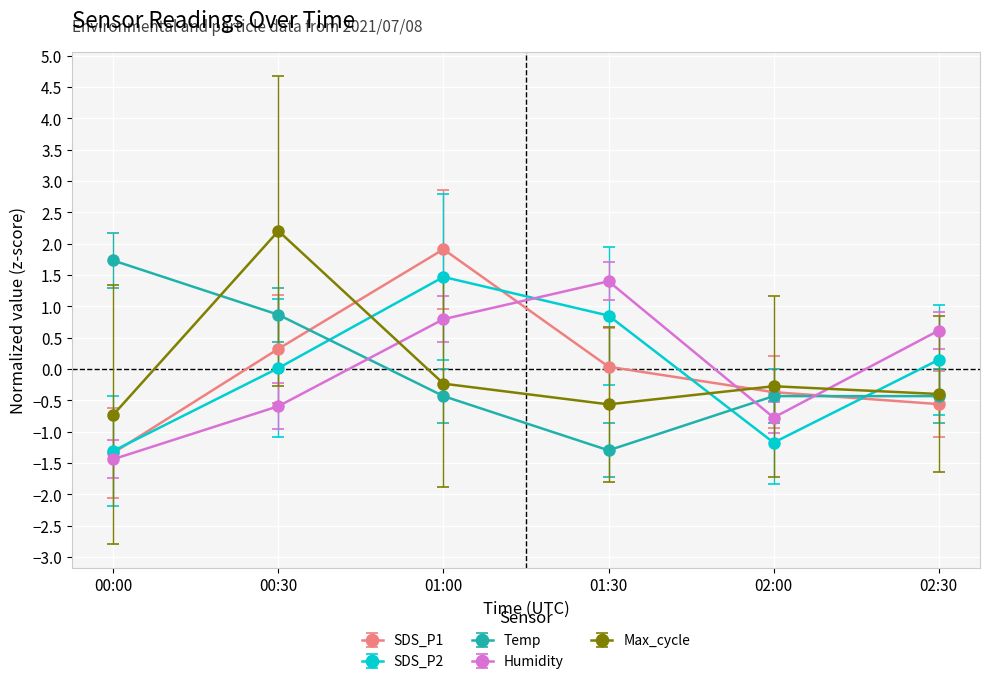

At which label is SDS_P2 closest to 0?

00:30